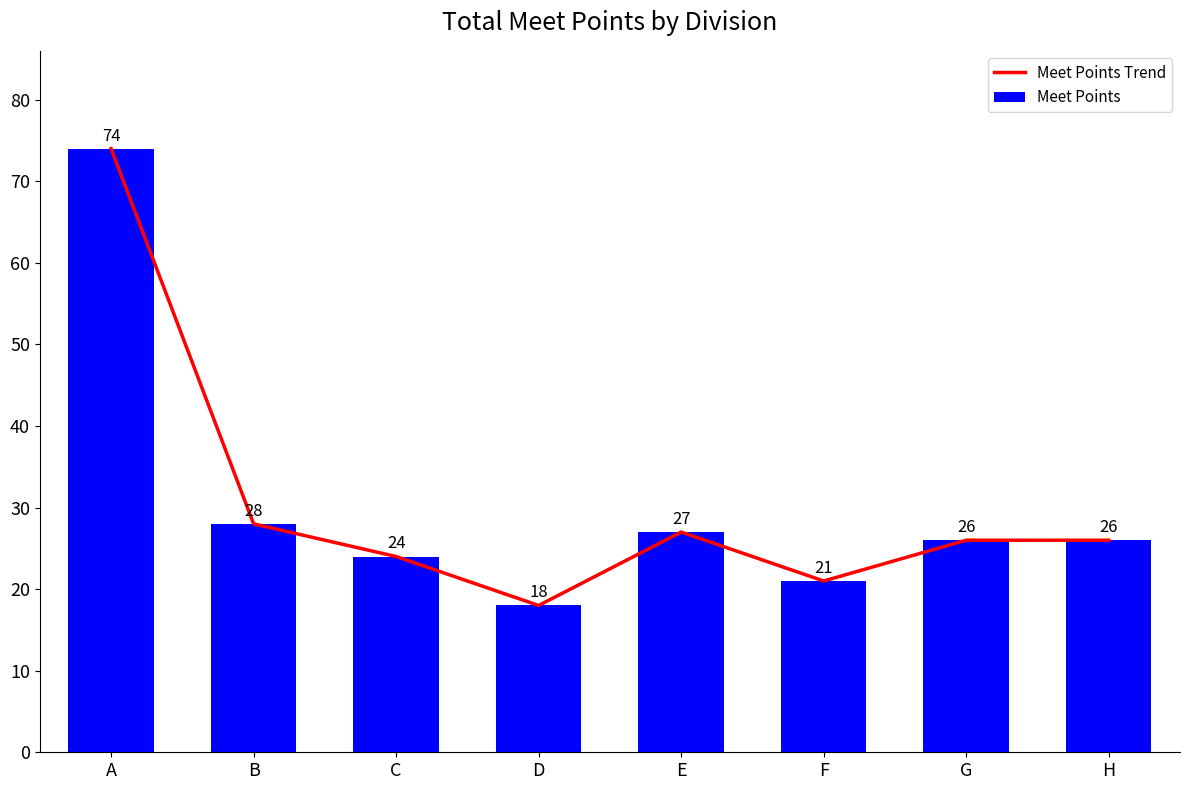

What is the value of the Meet Points bar at the 8th from the left?

26